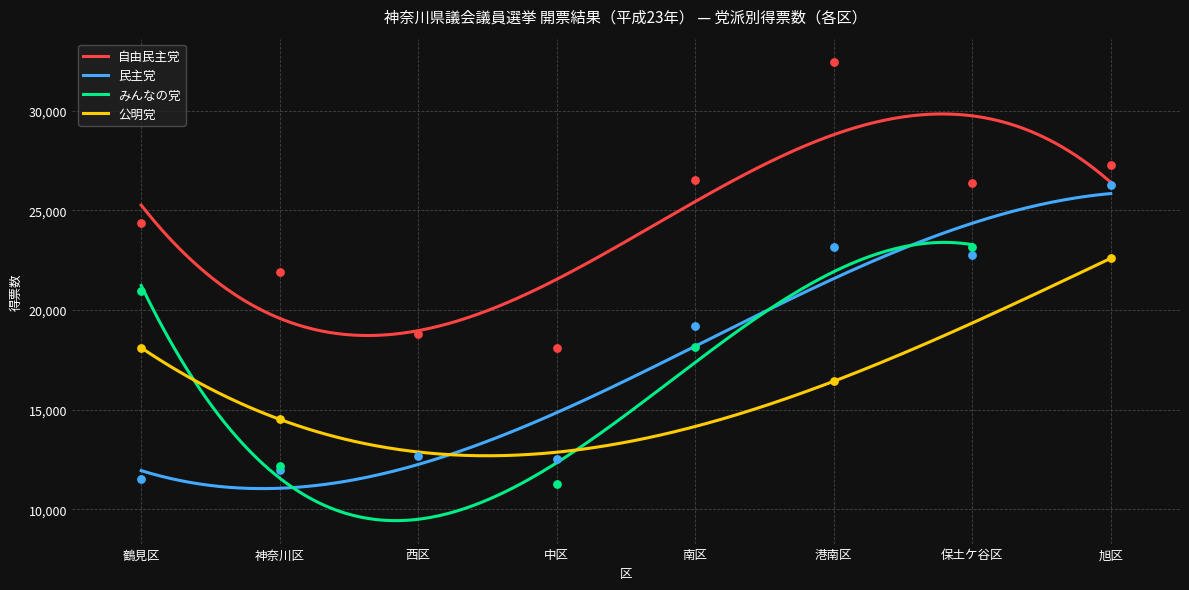

At which category is the sum across all series the highest?

港南区